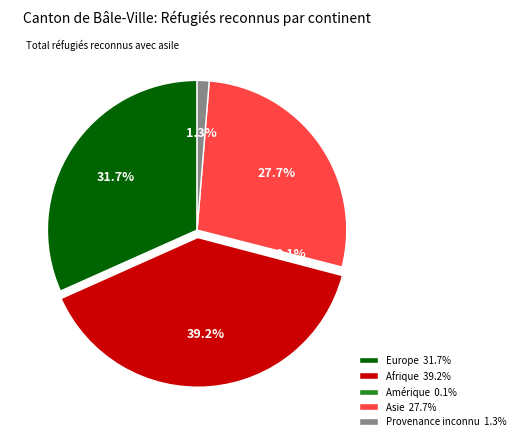

Does any single category account for the majority?

No